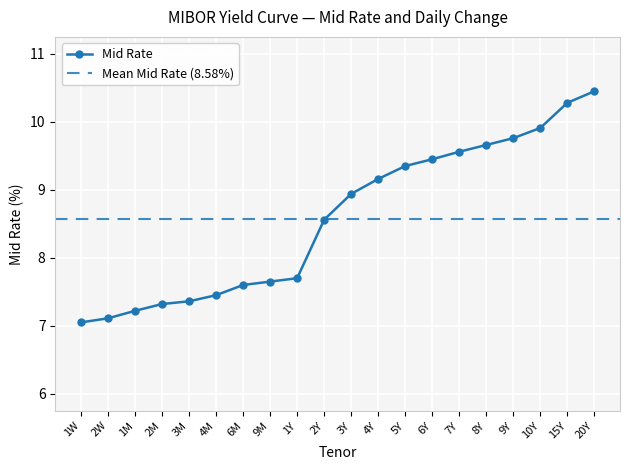

The value of Change at 1M is 3.0. True or false?

False